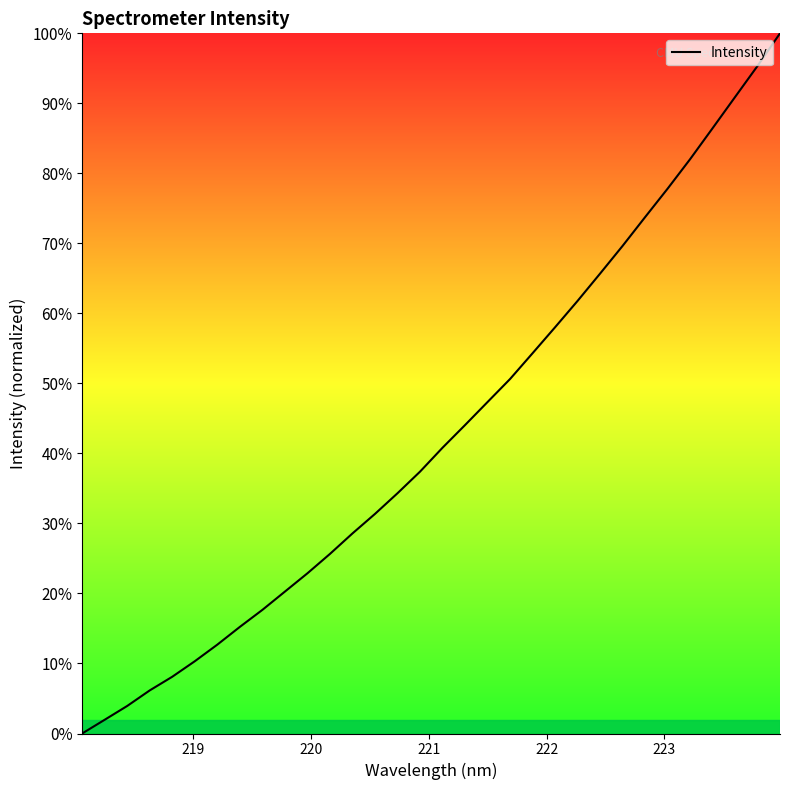

What is the sum of all values?

1375.1